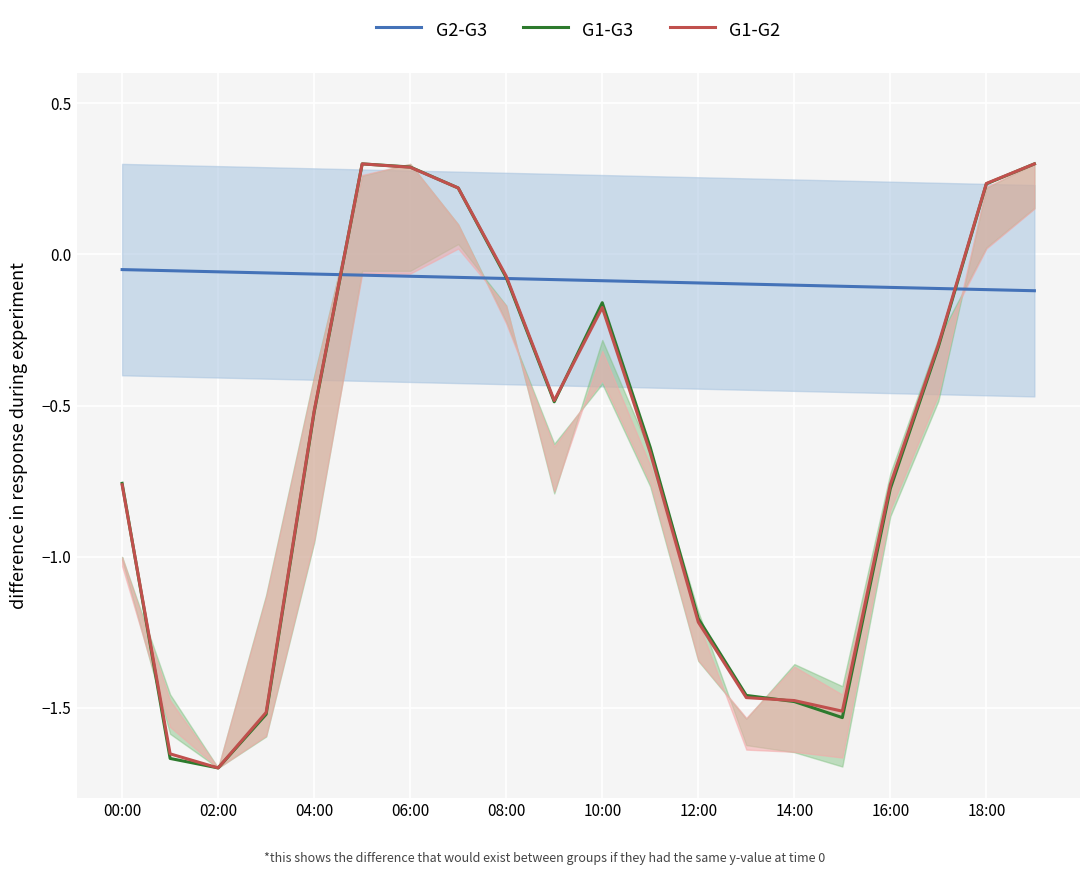

How many intersections are there between G1-G2 and G2-G3?

3